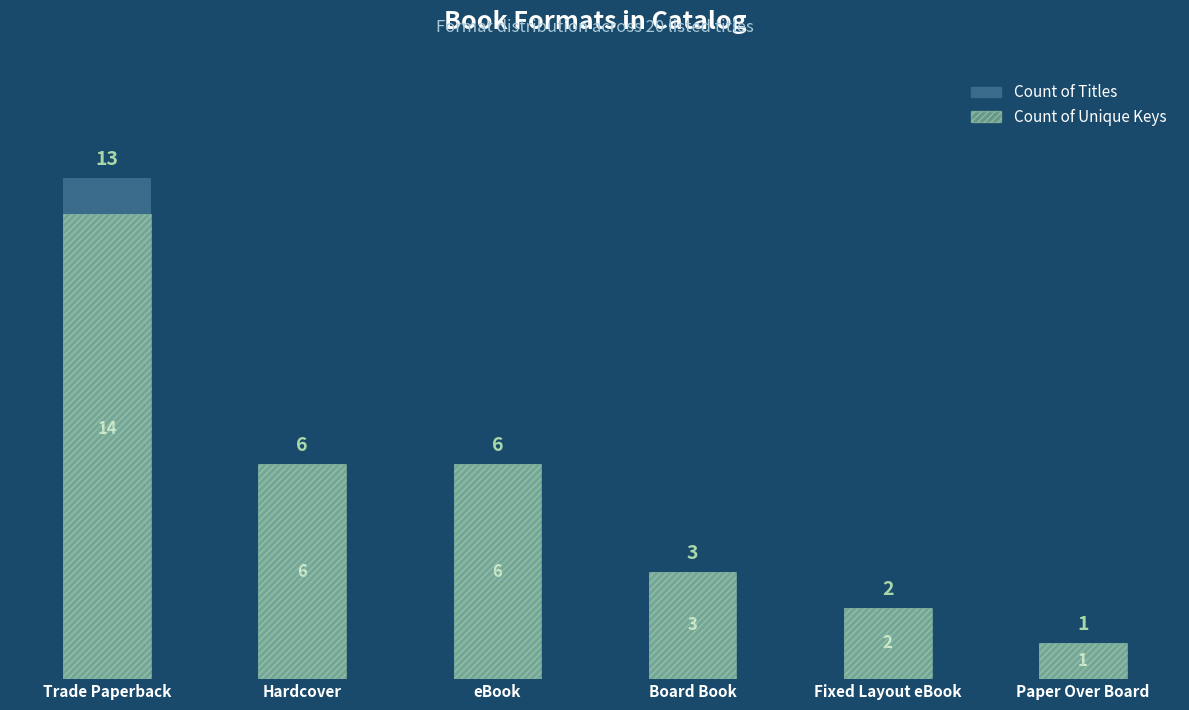

Reading left to right, what are all the values shown in this chart?

Count of Titles: Trade Paperback=14	Hardcover=6	eBook=6	Board Book=3	Fixed Layout eBook=2	Paper Over Board=1
Count of Unique Keys: Trade Paperback=13	Hardcover=6	eBook=6	Board Book=3	Fixed Layout eBook=2	Paper Over Board=1